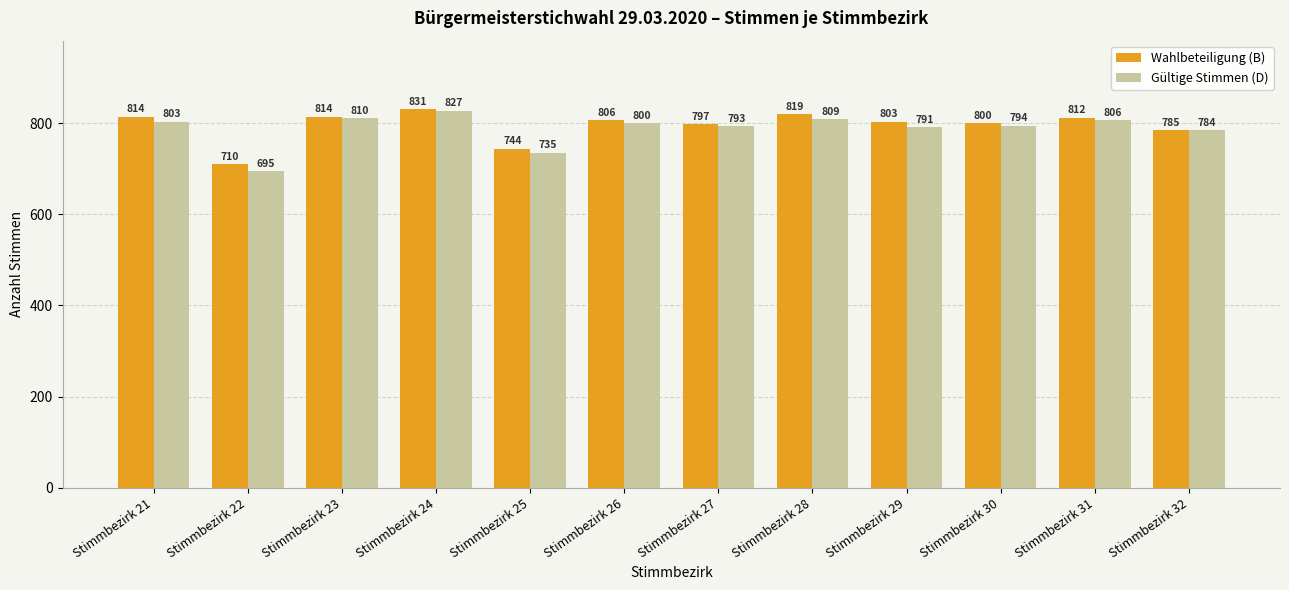

How many categories are shown in the chart?

12